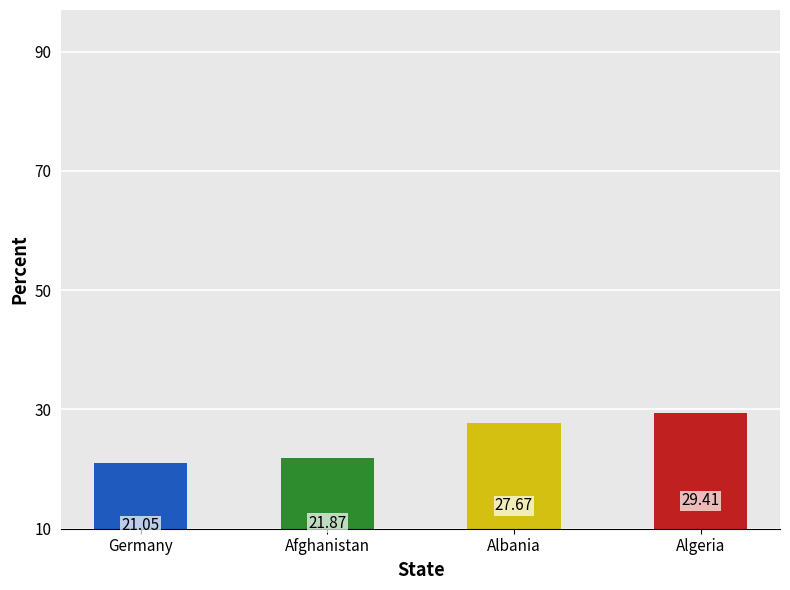

What is the ratio of the value at Afghanistan to the value at Albania?

0.8